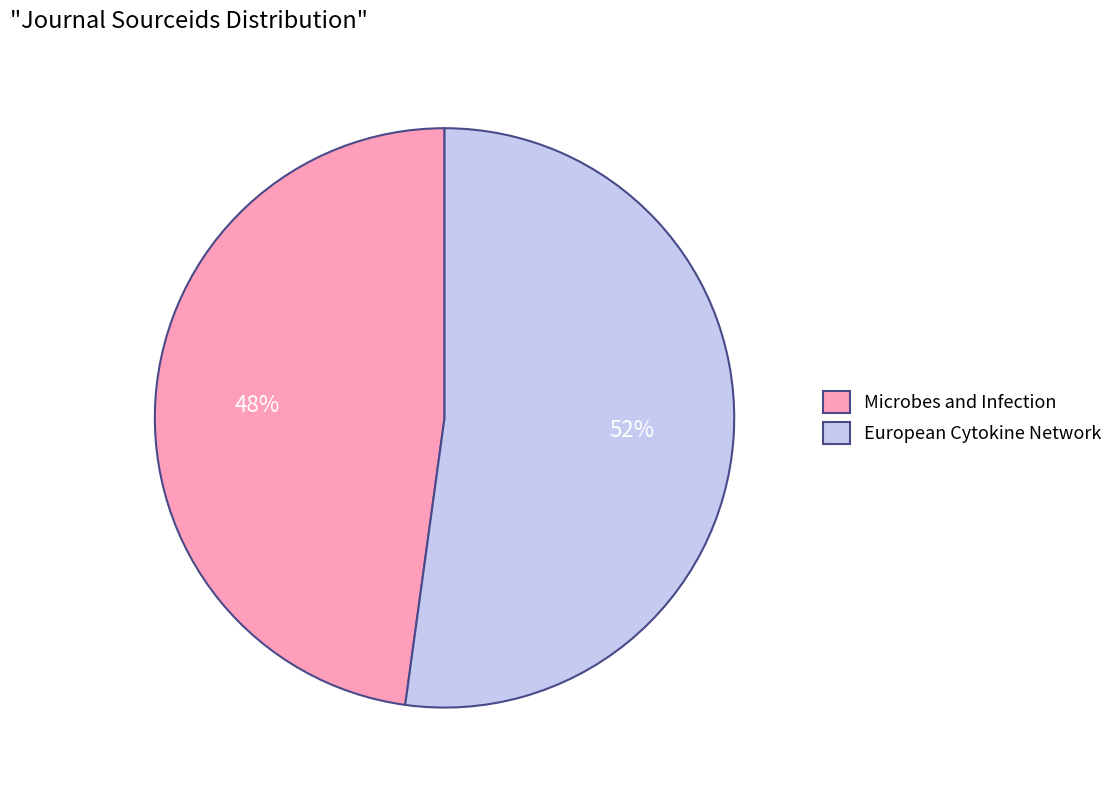

Is there a majority slice in this chart?

Yes